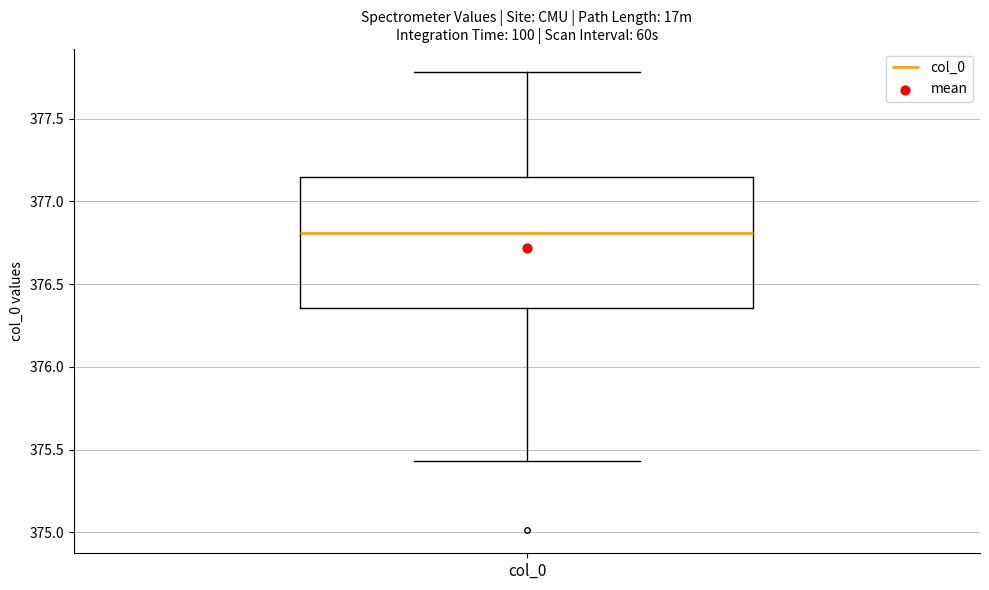

Where is the lower edge of the box for col_0 on the y-axis? The values are not printed on the chart, so give them approximately, as read against the axis.

376.35